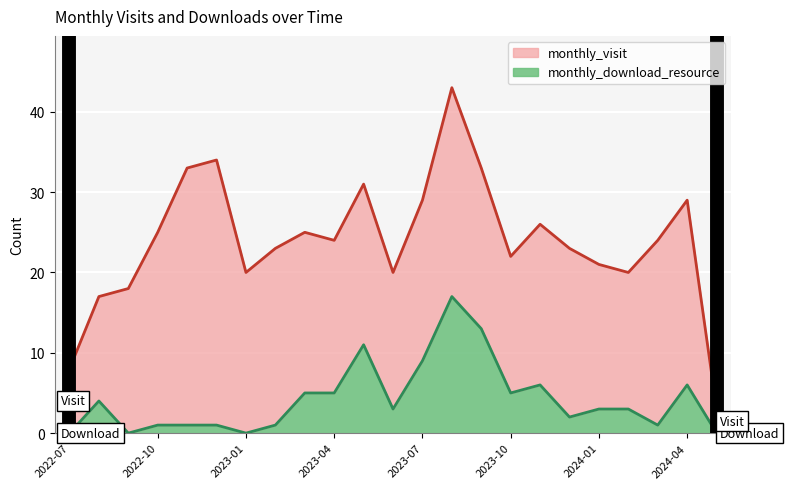

True or false: there are more than 2 points higher than both neighbors.

True